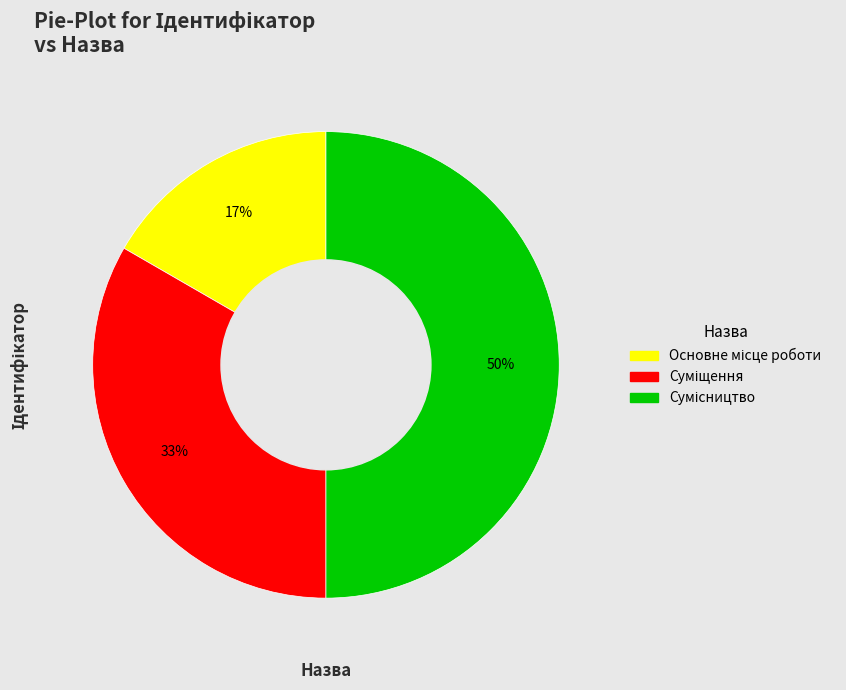

To the nearest percent, what is the average slice percentage?

33%